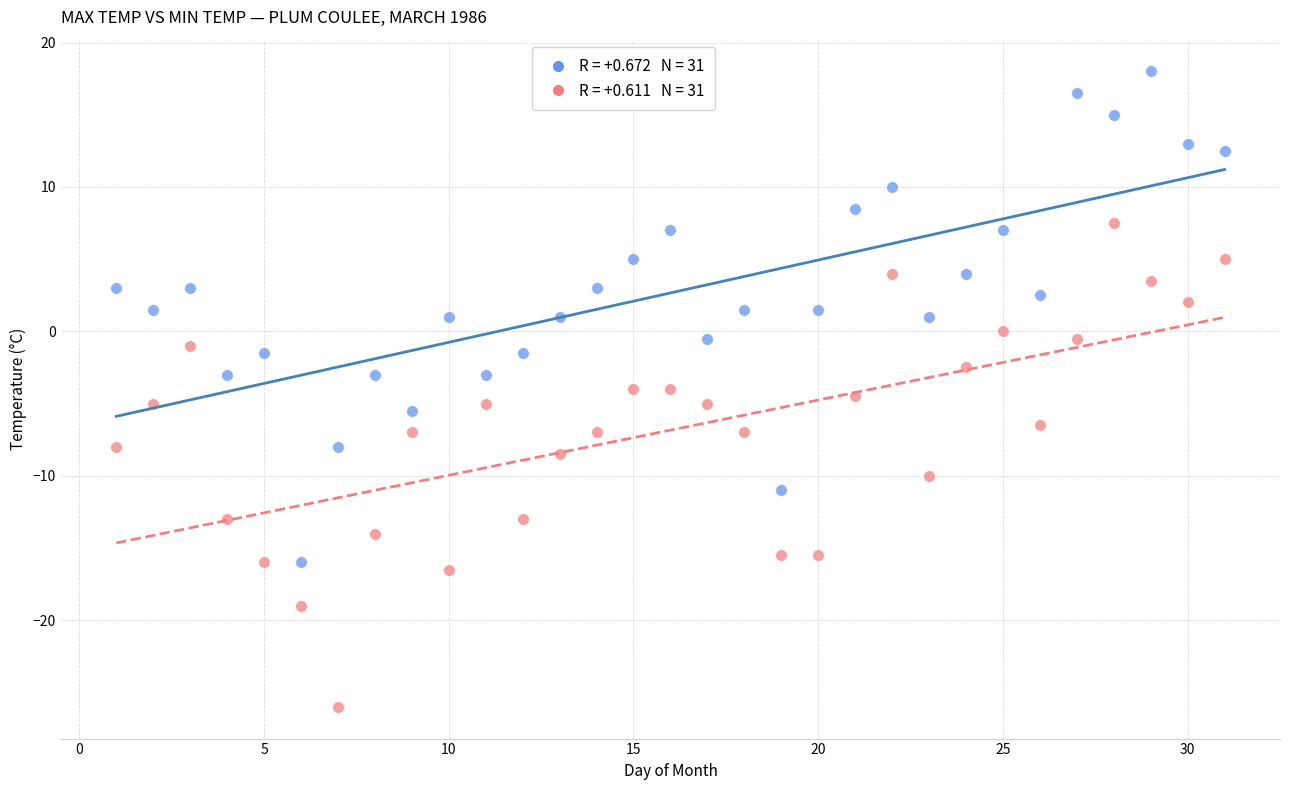

Across all data points, what is the range of Y values (max minus min)?

44.0